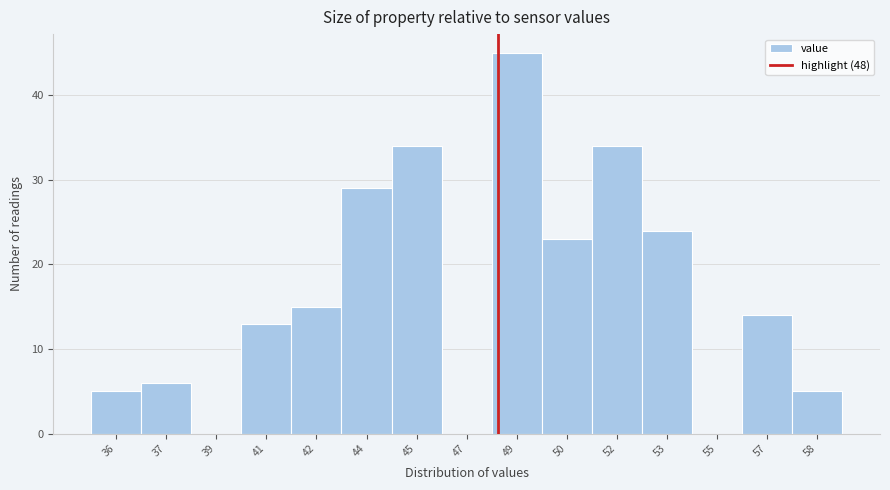

Reading right to left, transcribe all the data shown in this chart.

58=5	57=14	55=0	53=24	52=34	50=23	49=45	47=0	45=34	44=29	42=15	41=13	39=0	37=6	36=5